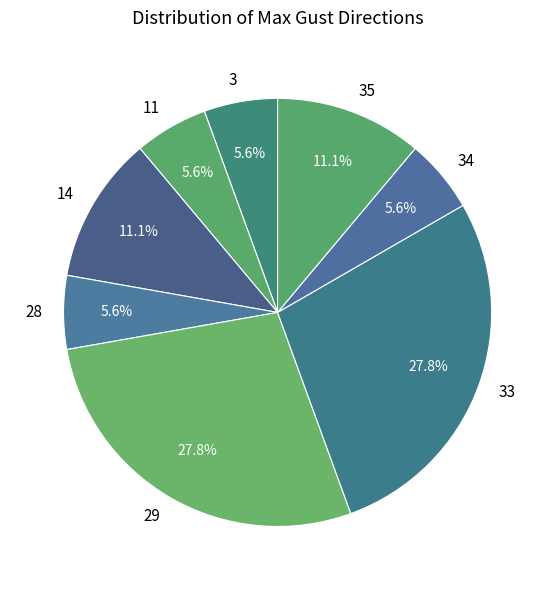

What portion of the pie excludes 14?

88.9%